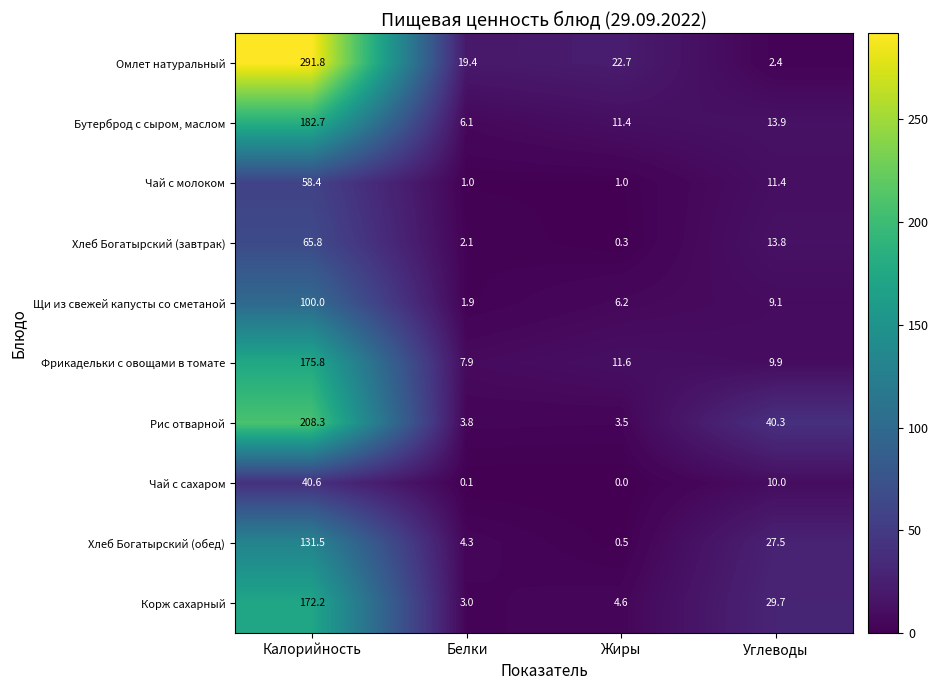

What is the maximum value shown in the chart?

291.8